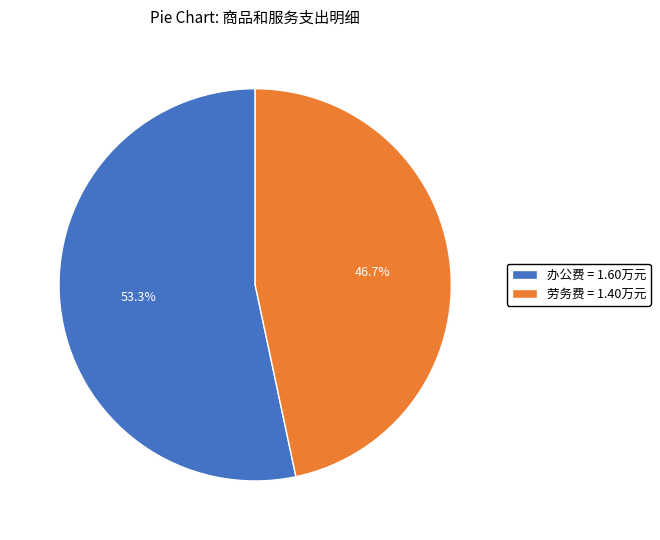

What is the smallest slice in the pie chart?

劳务费 = 1.40万元